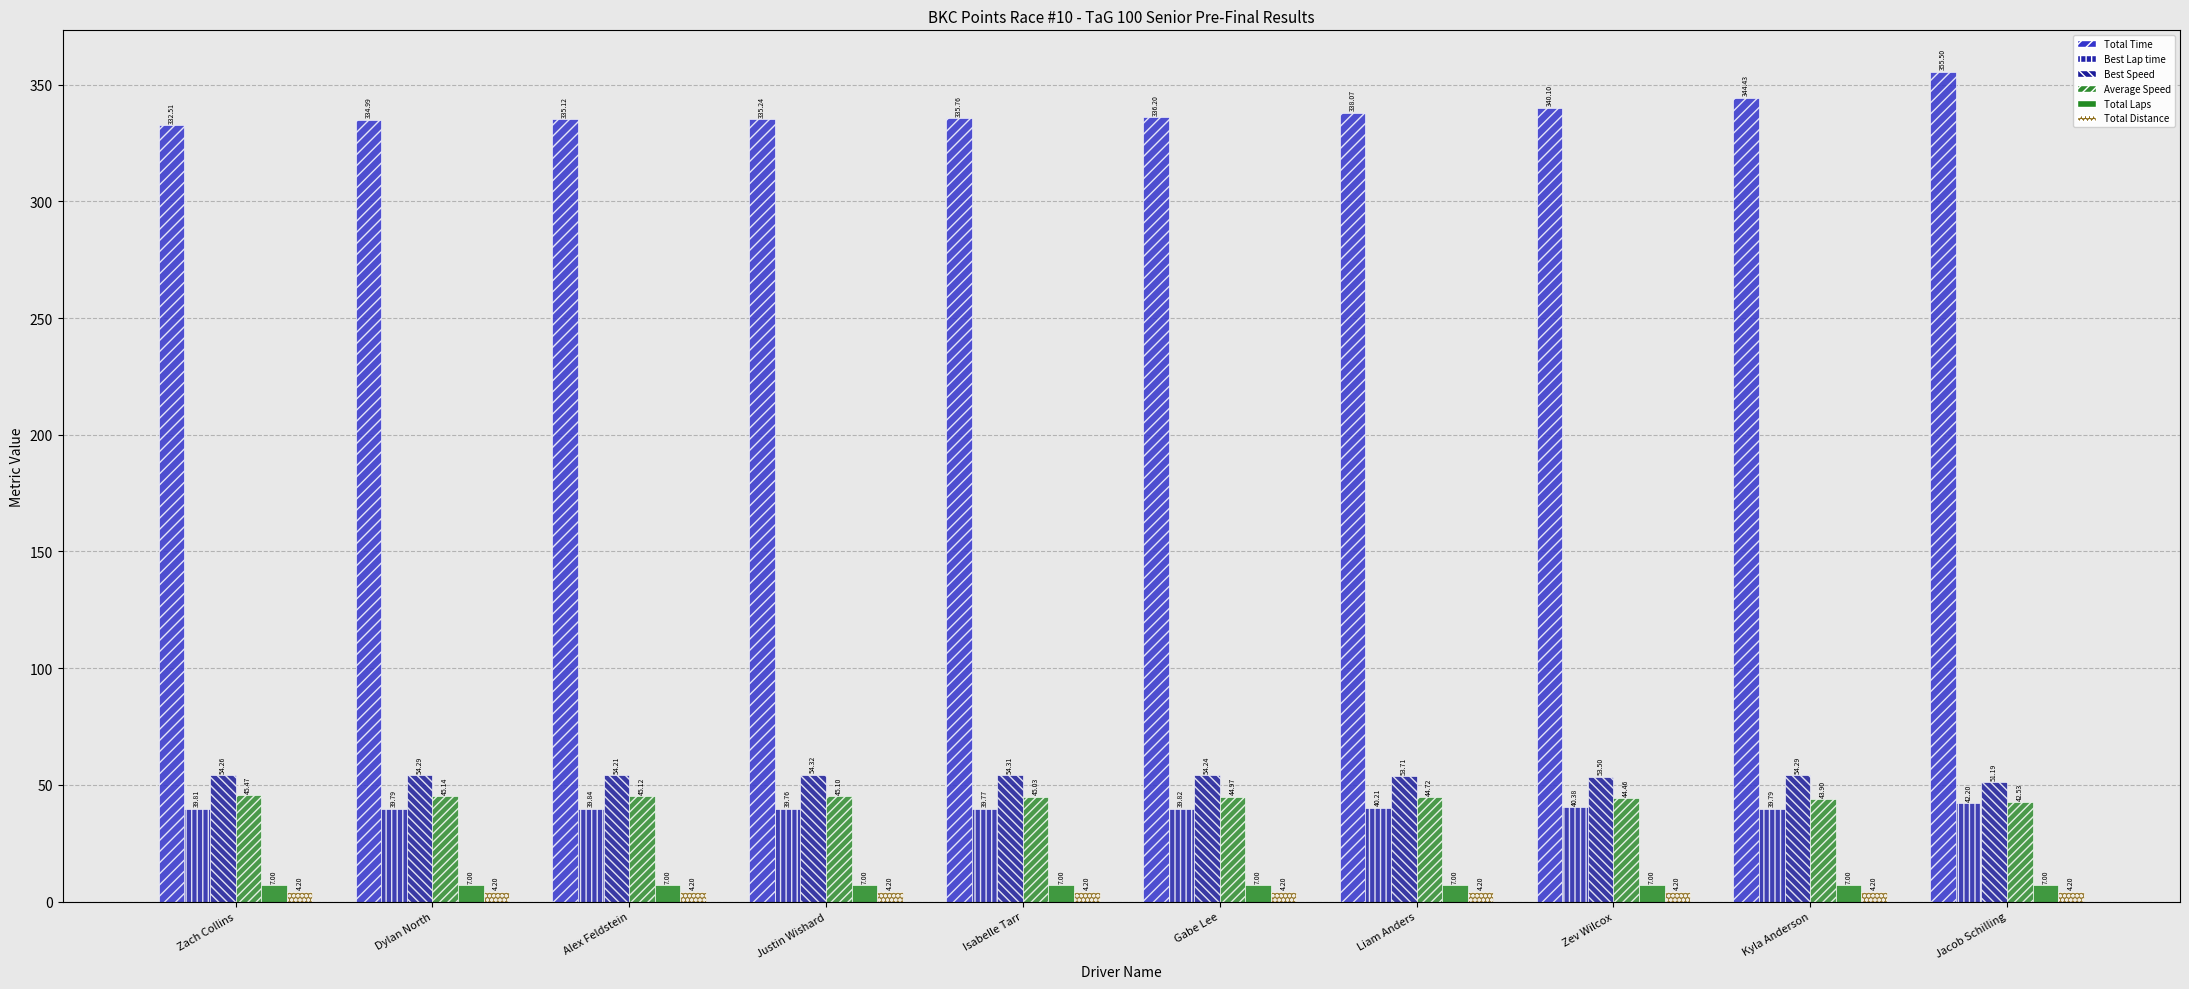

What is the sum of all Total Time values?

3387.9